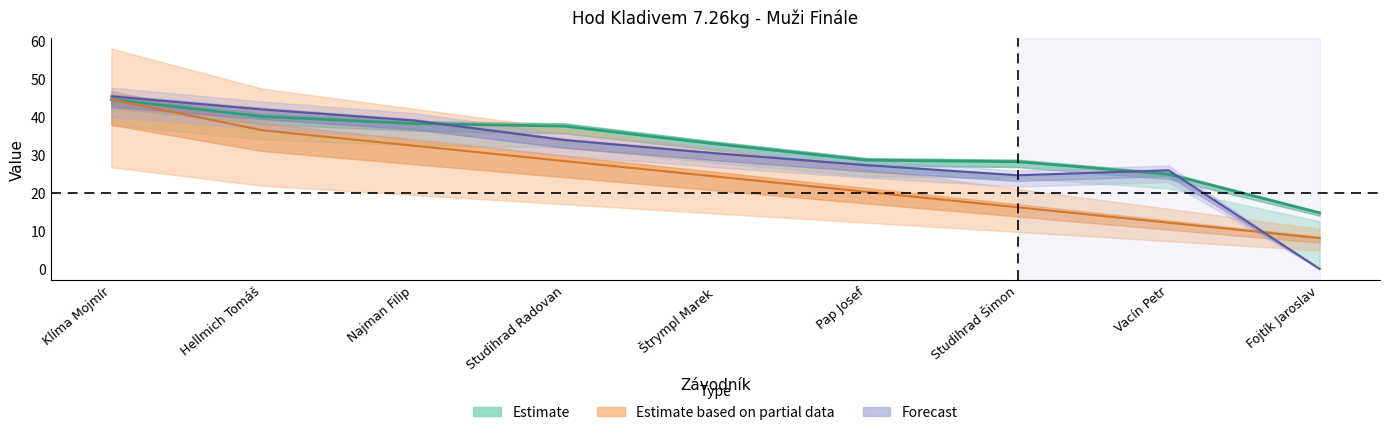

Reading left to right, what are all the values shown in this chart?

Výkon: Klíma Mojmír=44.5	Hellmich Tomáš=40.1	Najman Filip=38.2	Studihrad Radovan=37.5	Štrympl Marek=32.9	Pap Josef=28.6	Studihrad Šimon=28.2	Vacín Petr=24.9	Fojtík Jaroslav=14.7
Body: Klíma Mojmír=44.5	Hellmich Tomáš=36.4	Najman Filip=32.4	Studihrad Radovan=28.3	Štrympl Marek=24.3	Pap Josef=20.2	Studihrad Šimon=16.2	Vacín Petr=12.1	Fojtík Jaroslav=8.1
SB: Klíma Mojmír=45.4	Hellmich Tomáš=41.9	Najman Filip=39.0	Studihrad Radovan=33.9	Štrympl Marek=30.4	Pap Josef=27.3	Studihrad Šimon=24.6	Vacín Petr=25.9	Fojtík Jaroslav=0.0